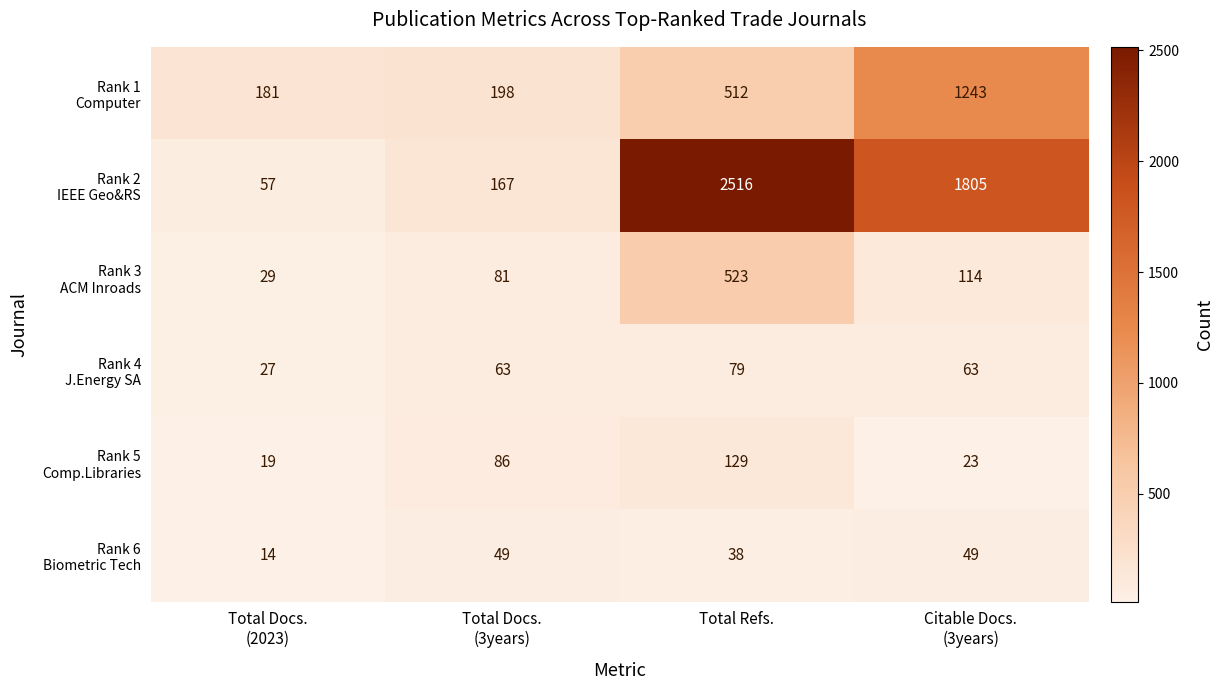

What is the difference between the highest and lowest values at Total Refs.?

2478